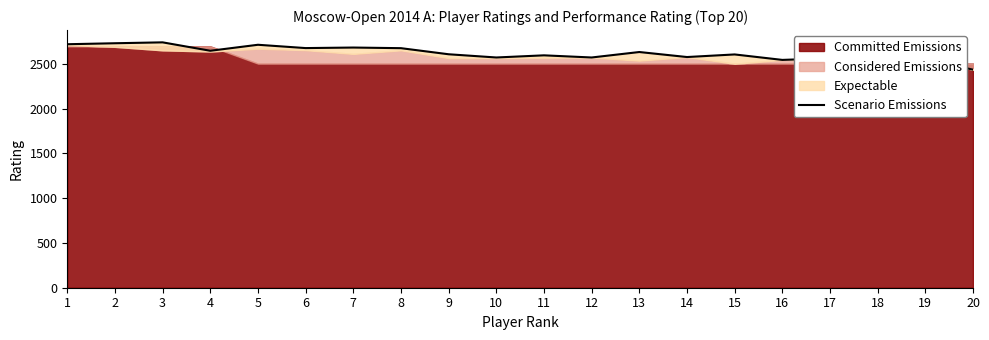

What is the change in value from 2 to 4?

-84